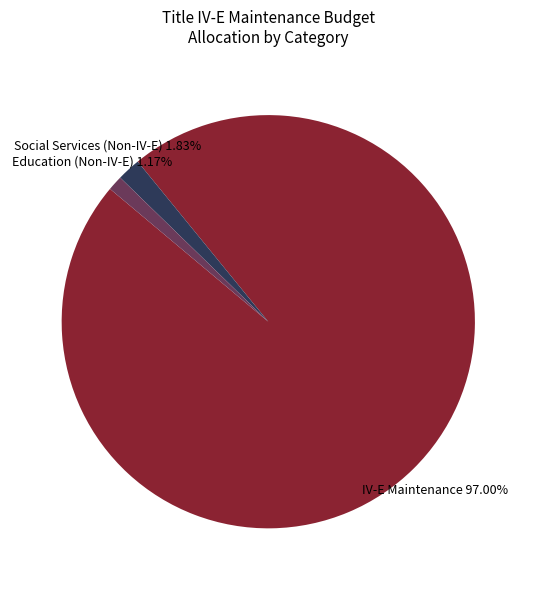

Between Education (Non-IV-E) and IV-E Maintenance, which is larger?

IV-E Maintenance